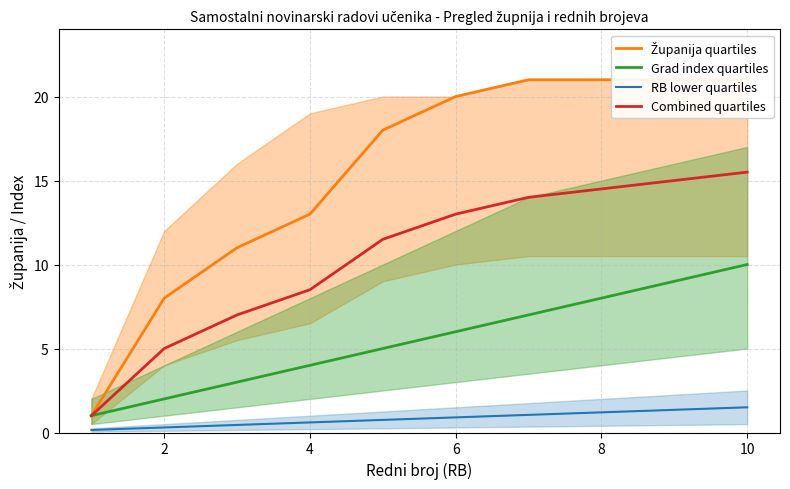

Is the value of Grad index quartiles at 8 greater than the value of RB lower quartiles at 4?

Yes